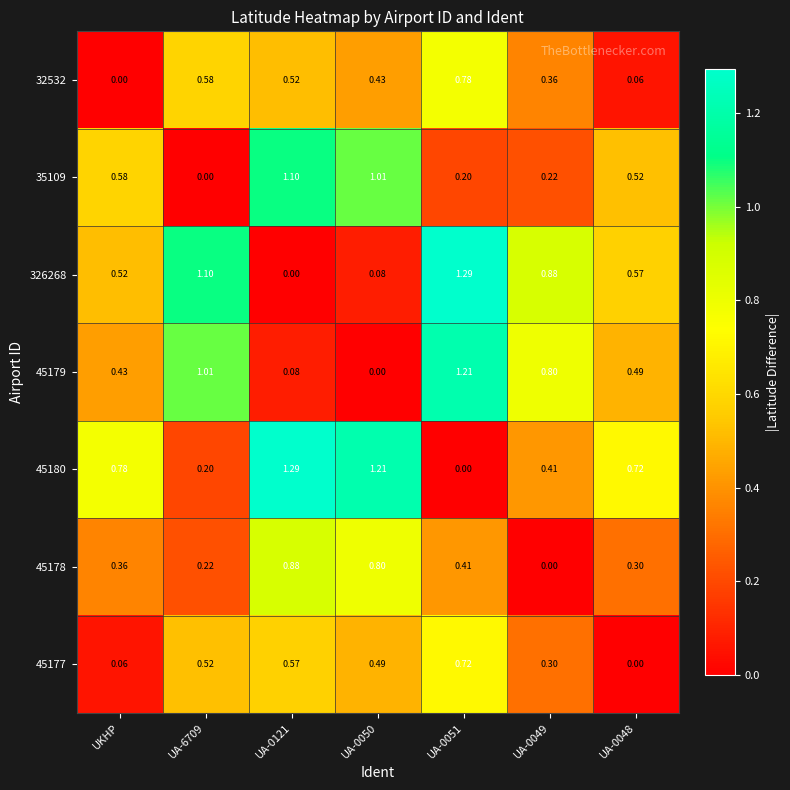

Where is 32532 nearest to the value 0?

UKHP